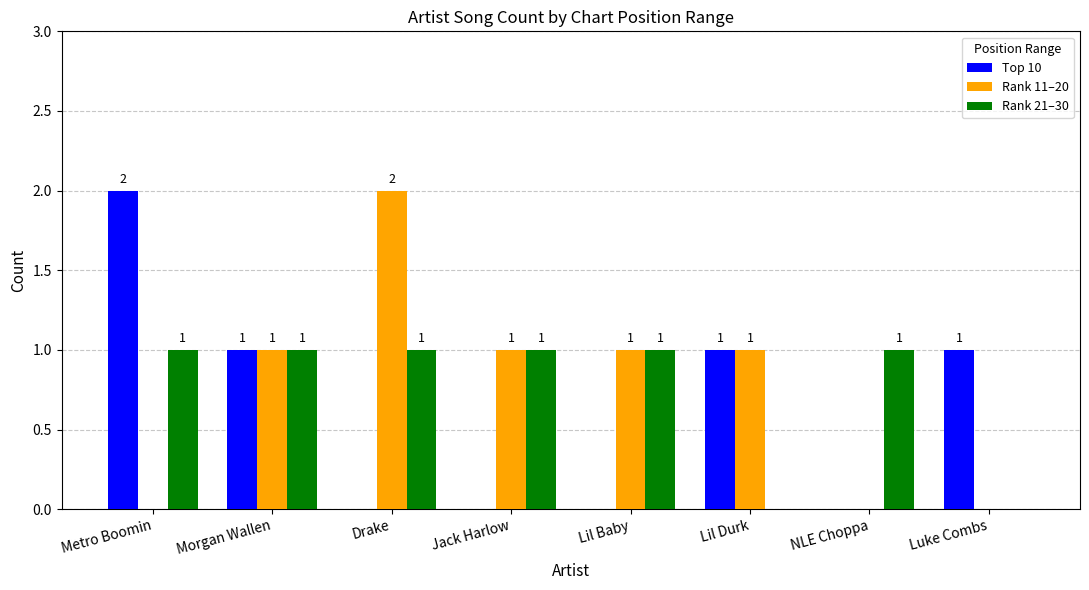

How many categories are shown in the chart?

8